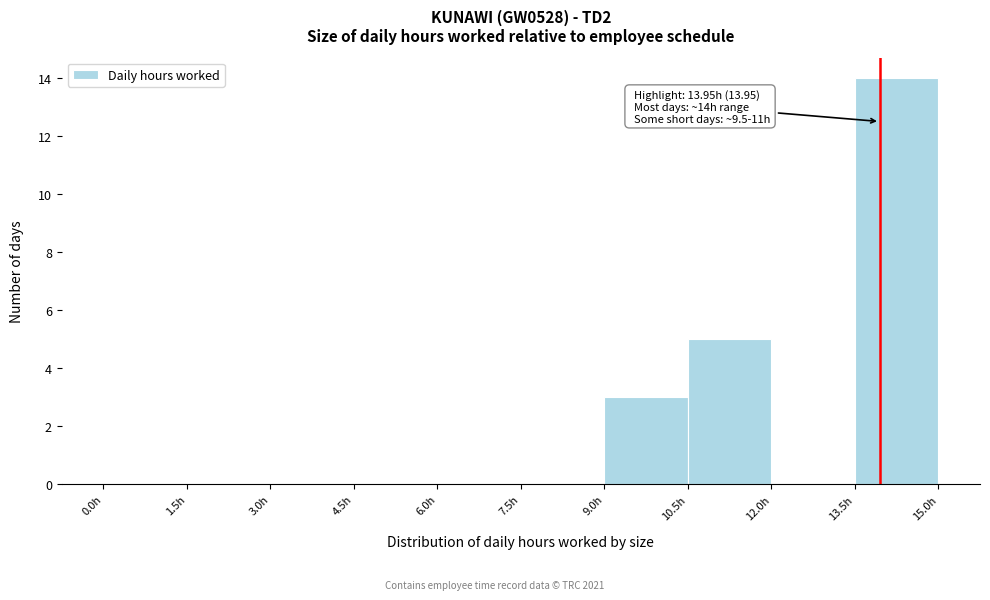

Over which range of the x-axis is the bar tallest?

13.5 to 15.0